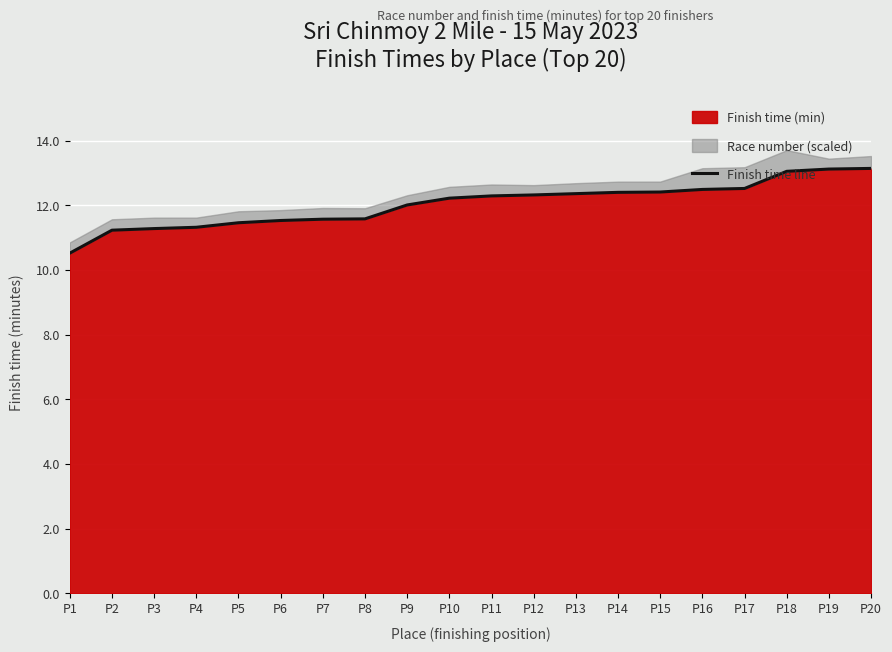

What is the ratio of the value at P3 to the value at P18?

0.9